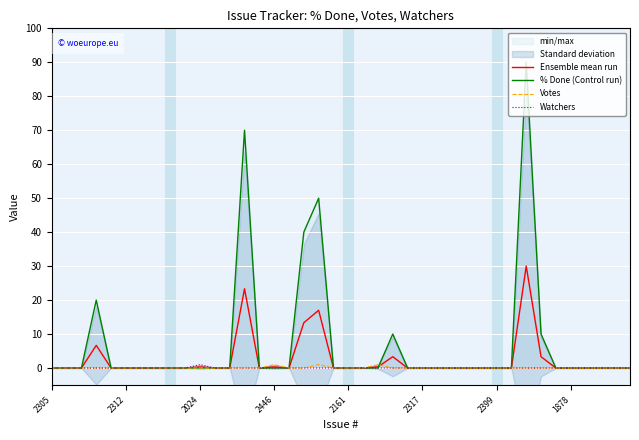

How many data points in Watchers are above 0?

1